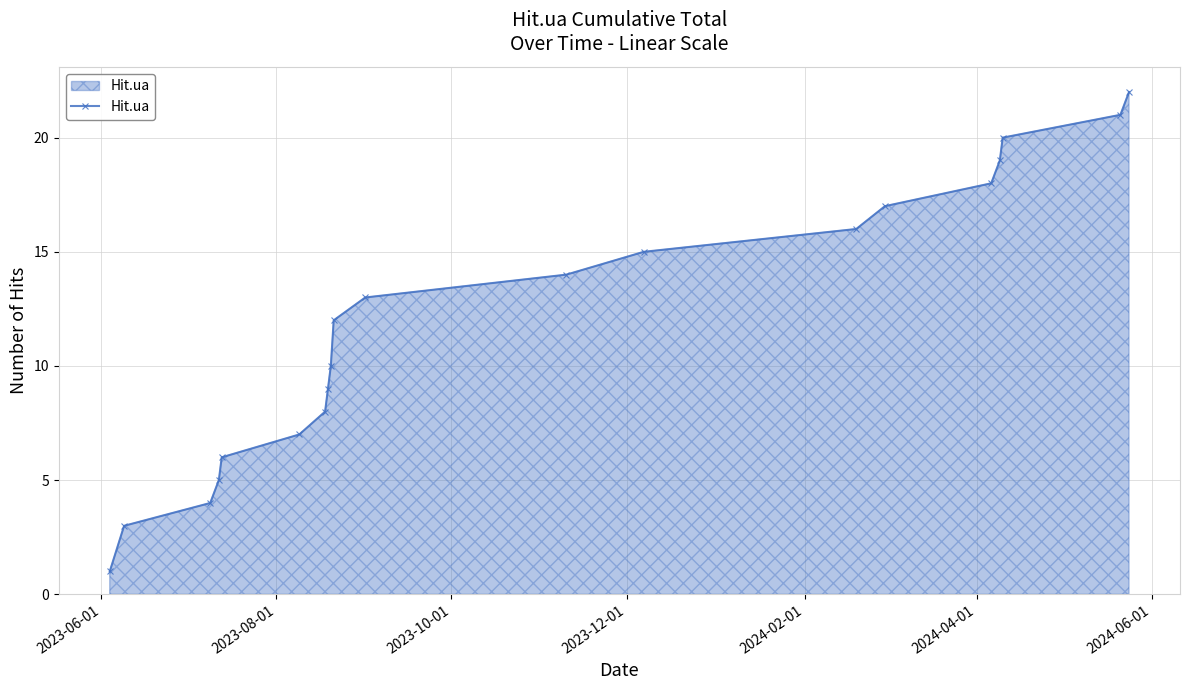

What is the difference between the second highest and minimum values?

20